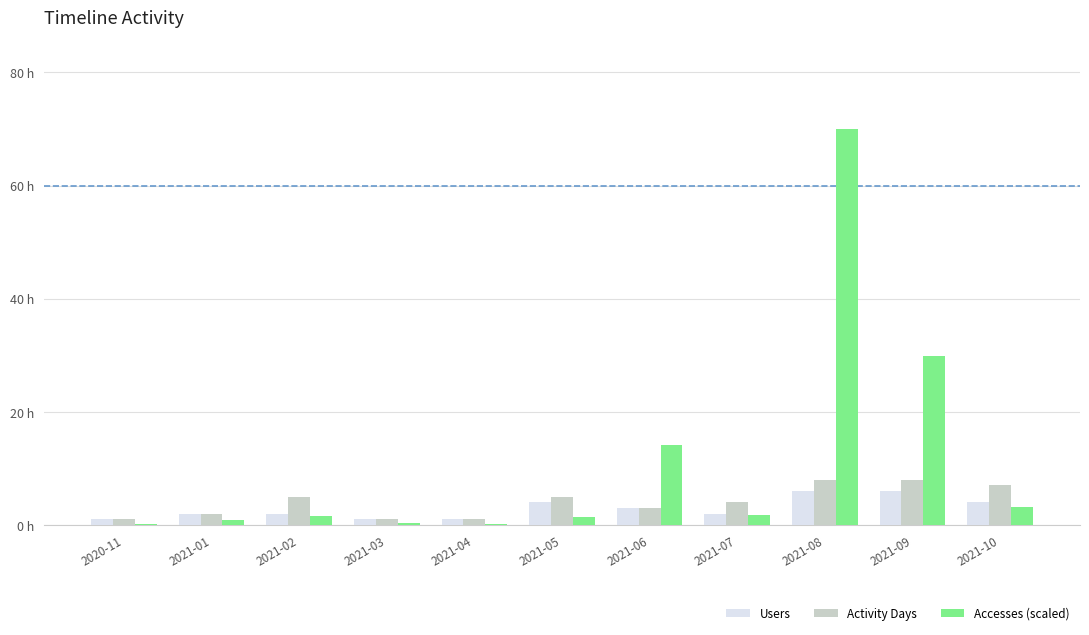

The Activity Days series shows 7.0 at 2021-10. True or false?

True